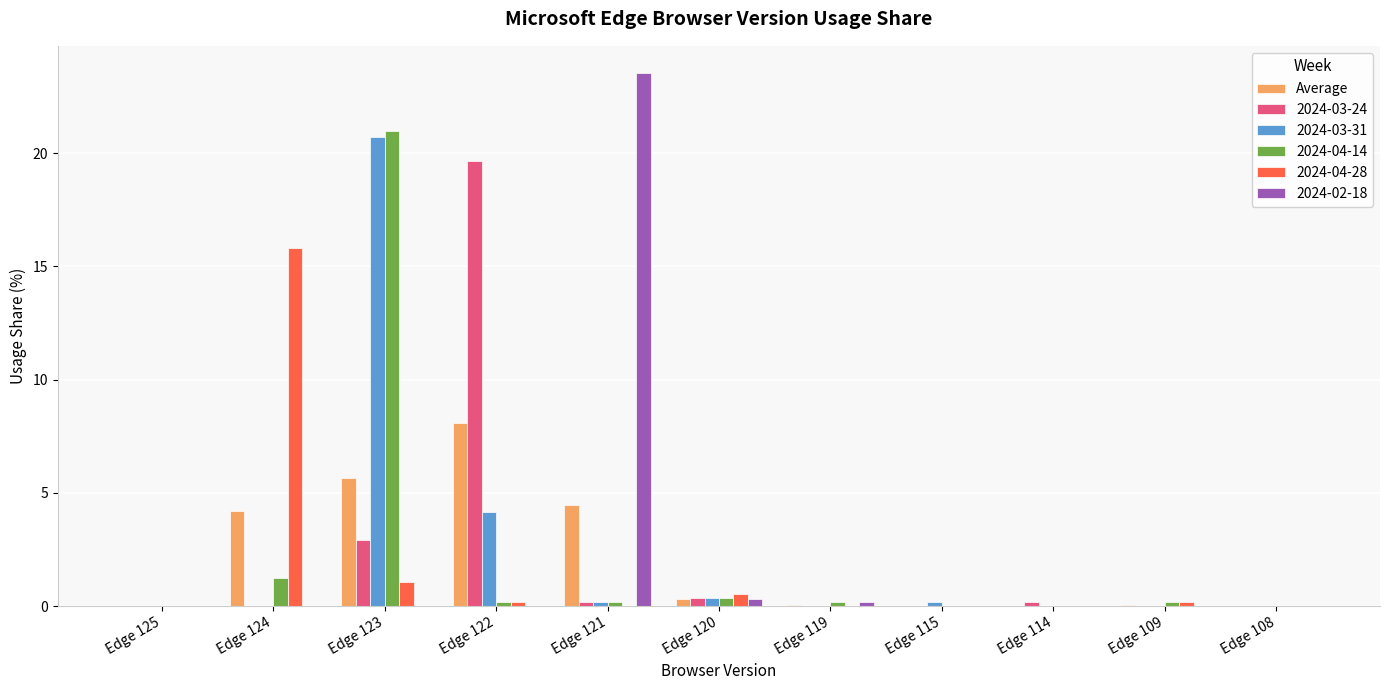

What is the maximum value shown in the chart?

23.6